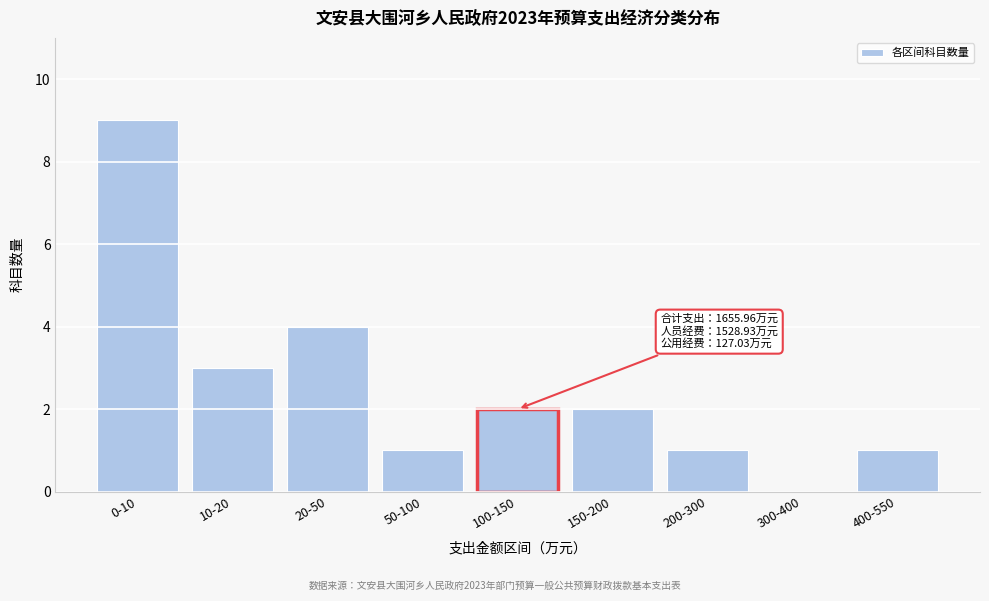

Reading right to left, what are all the values shown in this chart?

400-550=1	300-400=0	200-300=1	150-200=2	100-150=2	50-100=1	20-50=4	10-20=3	0-10=9